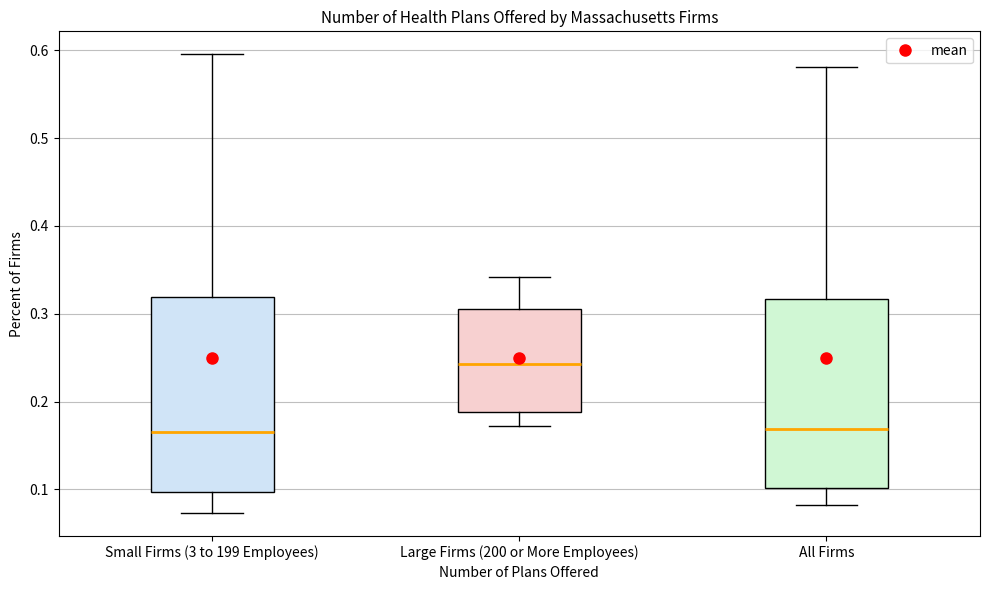

Where does the upper whisker of the box for Small Firms (3 to 199 Employees) end on the y-axis? The values are not printed on the chart, so give them approximately, as read against the axis.

0.60